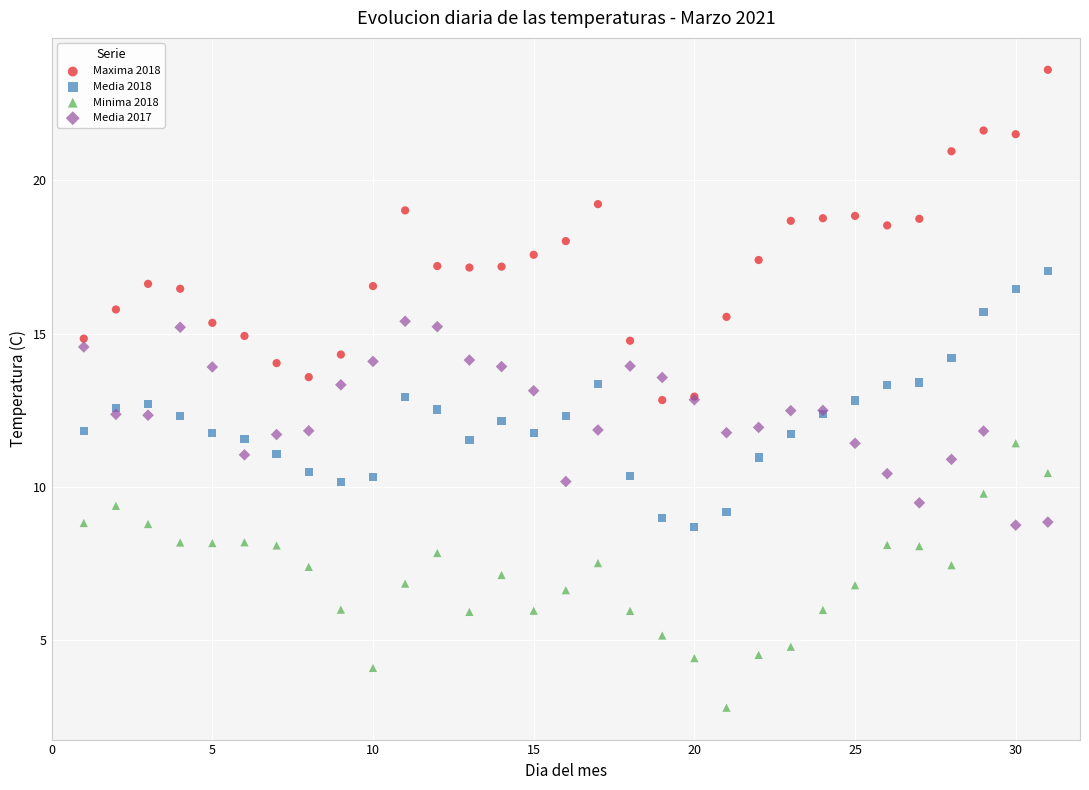

What is the X range (max minus min) for the scatter plot?

30.0